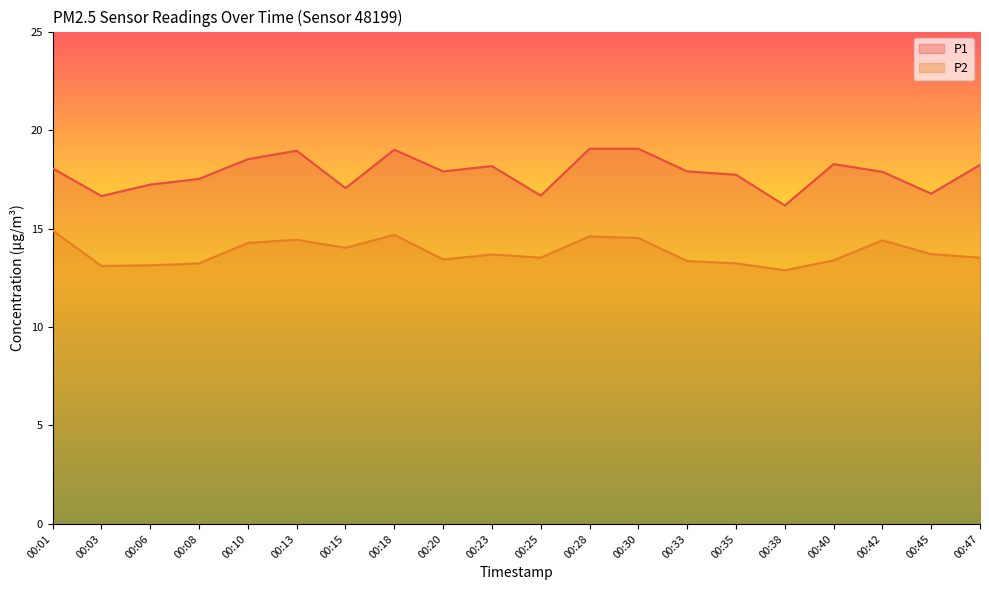

What is the sum of the P2 values at 00:08 and 00:03?

26.3